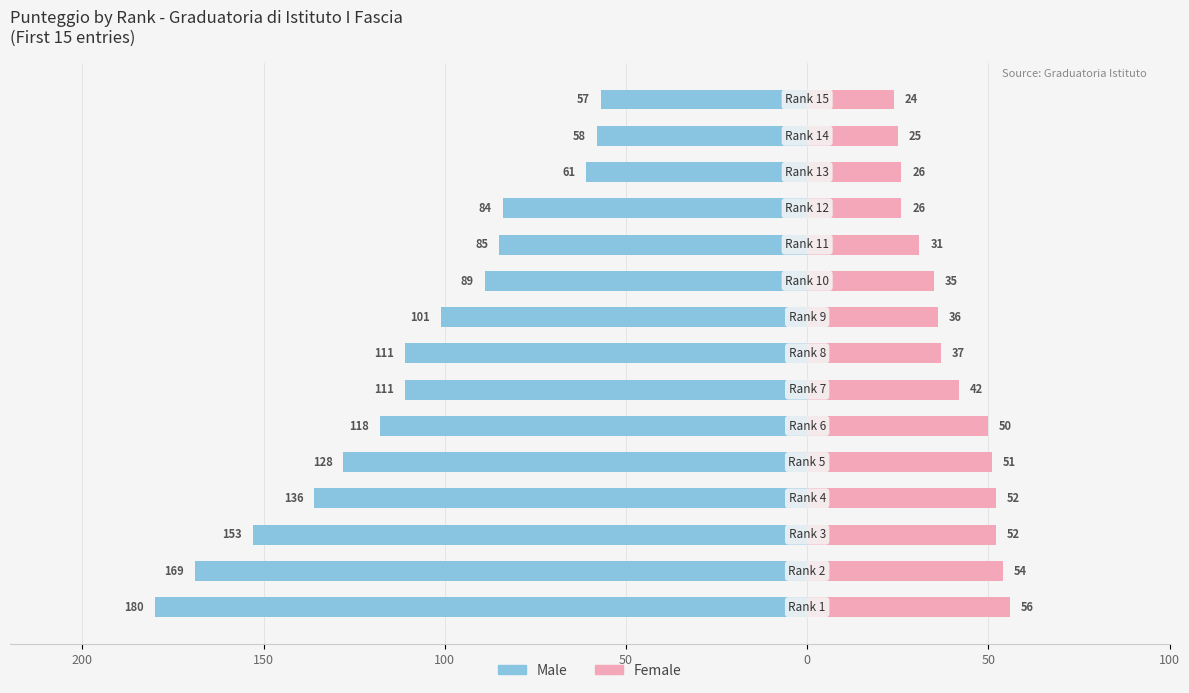

How many data points in Female are above 37?

7